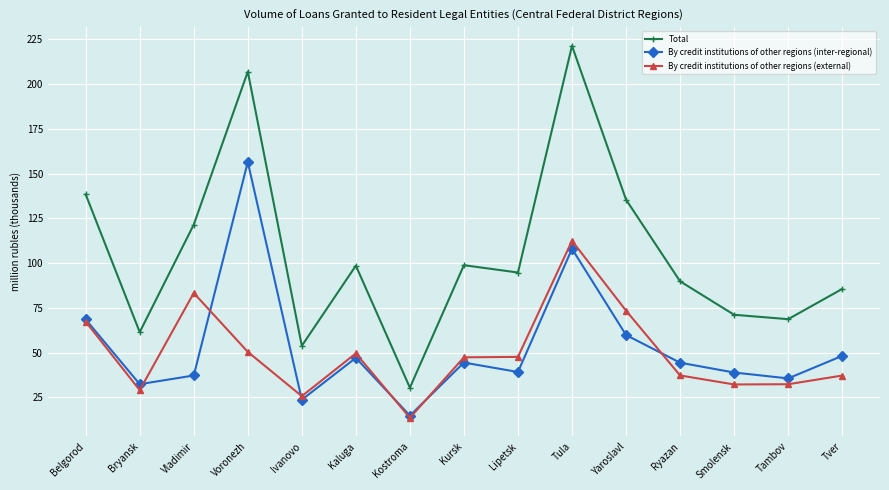

Between Vladimir and Ryazan, which series saw the biggest shift?

By credit institutions of other regions (external)